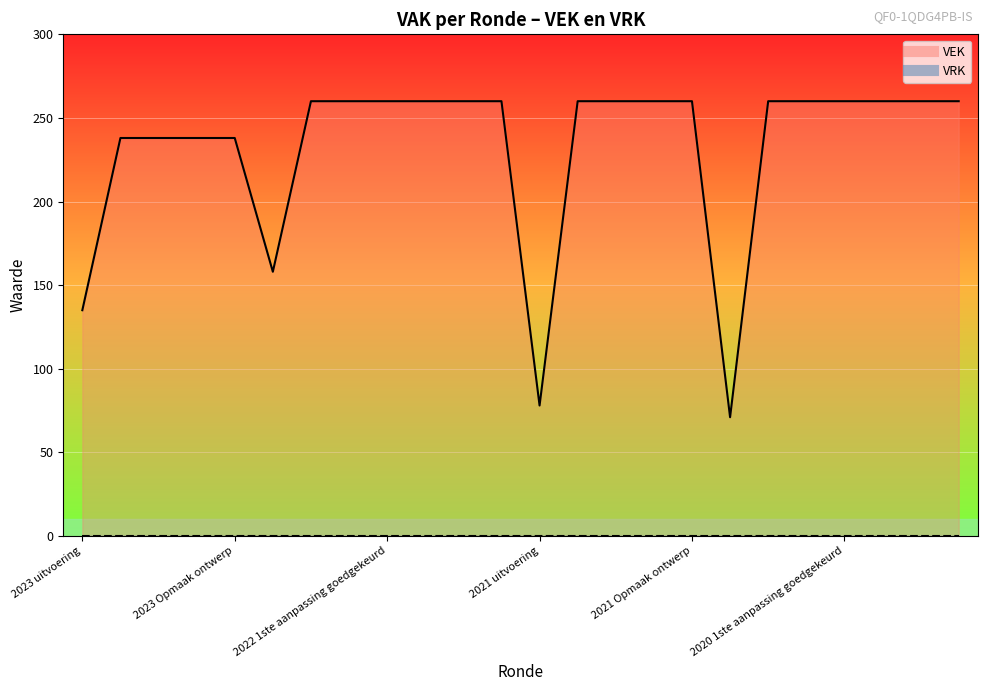

List the series in order of their peak value, lowest first.

VRK line, VEK line